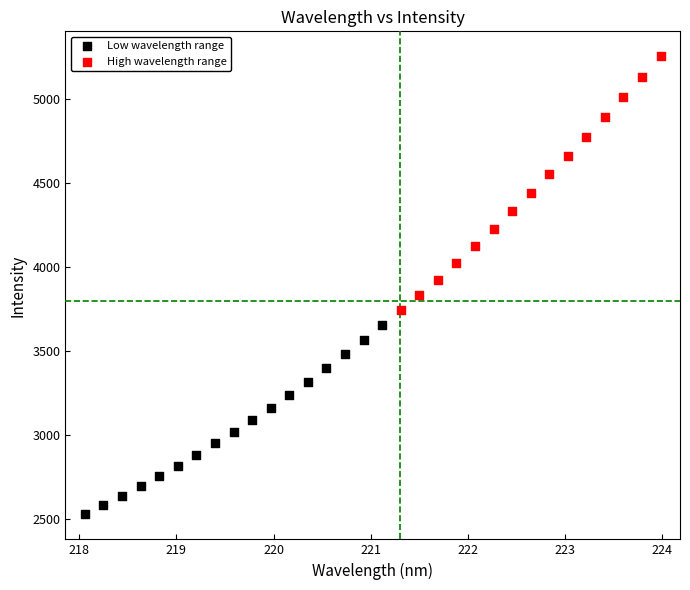

Which series contains the highest Y value?

High wavelength range